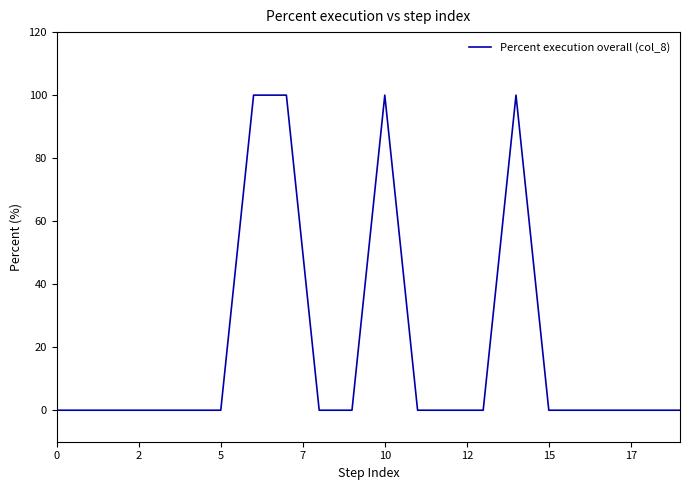

What is the difference between the maximum and minimum values?

100